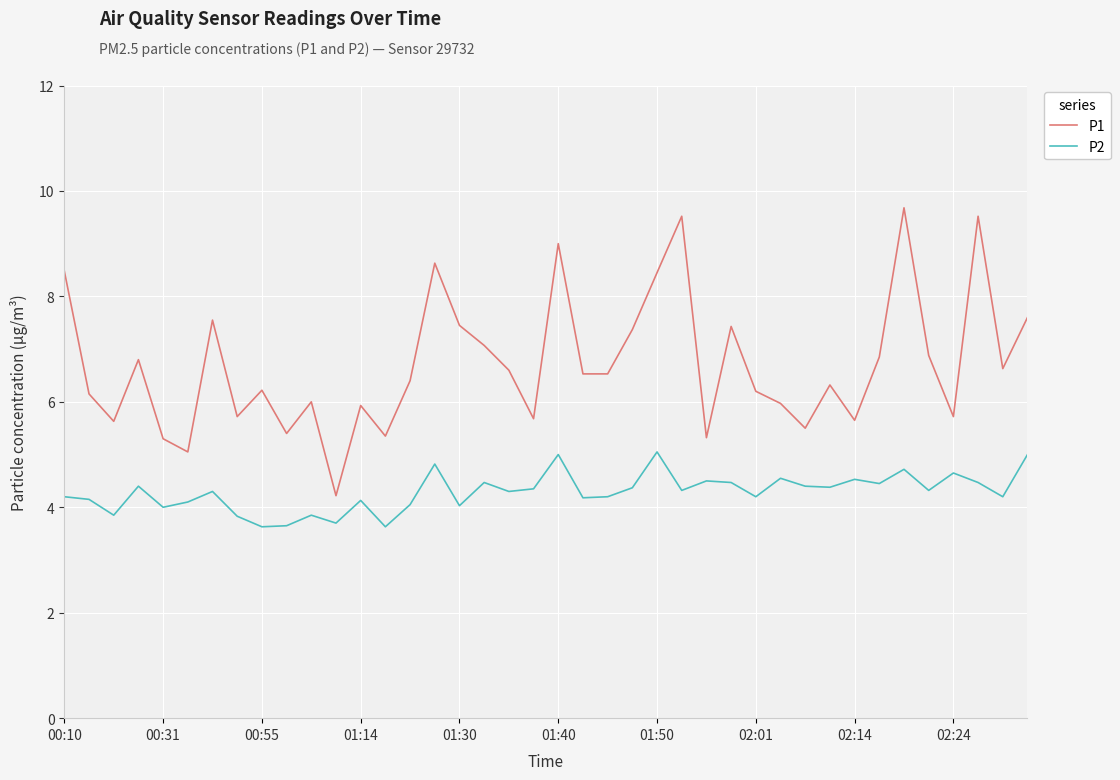

True or false: P2 and P1 cross at least once.

False